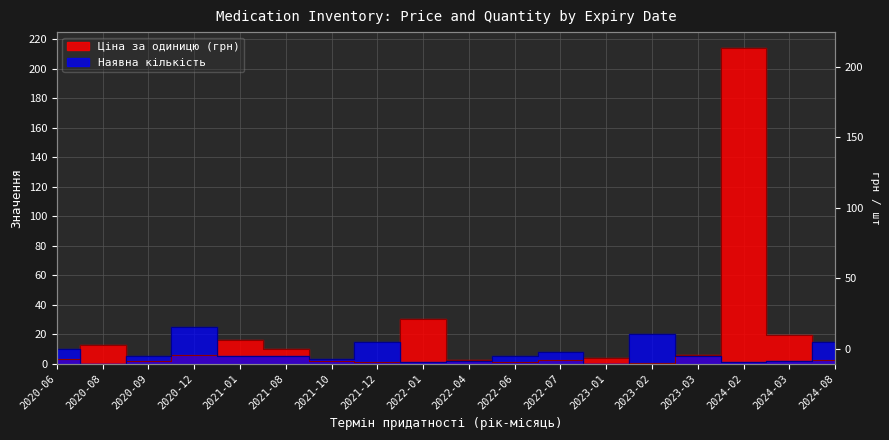

Rank the series by their maximum value, from highest to lowest.

Ціна за одиницю (грн), Наявна кількість